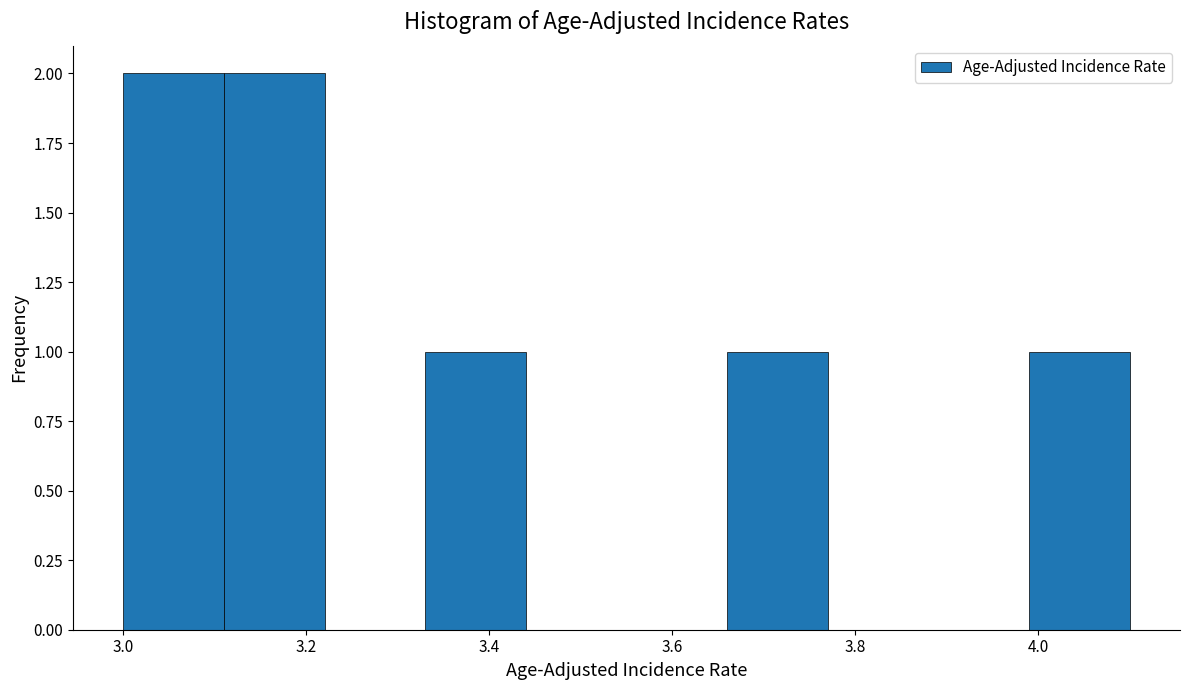

Reading left to right, transcribe this chart: for each bar, give the range it covers on the x-axis and its height. Neither the bar edges nor the heights are printed on the chart, so give them approximately, as read against the axes.

3.00 to 3.11: 2
3.11 to 3.22: 2
3.22 to 3.33: 0
3.33 to 3.44: 1
3.44 to 3.55: 0
3.55 to 3.66: 0
3.66 to 3.77: 1
3.77 to 3.88: 0
3.88 to 3.99: 0
3.99 to 4.10: 1